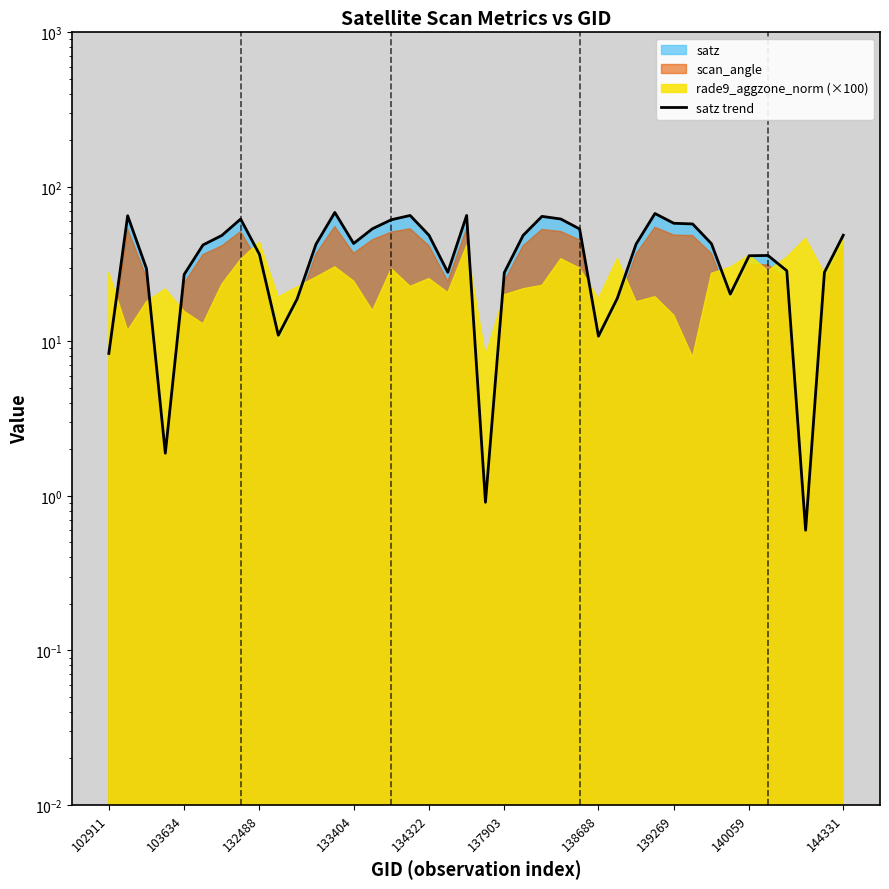

Count the number of categories in the chart.

40